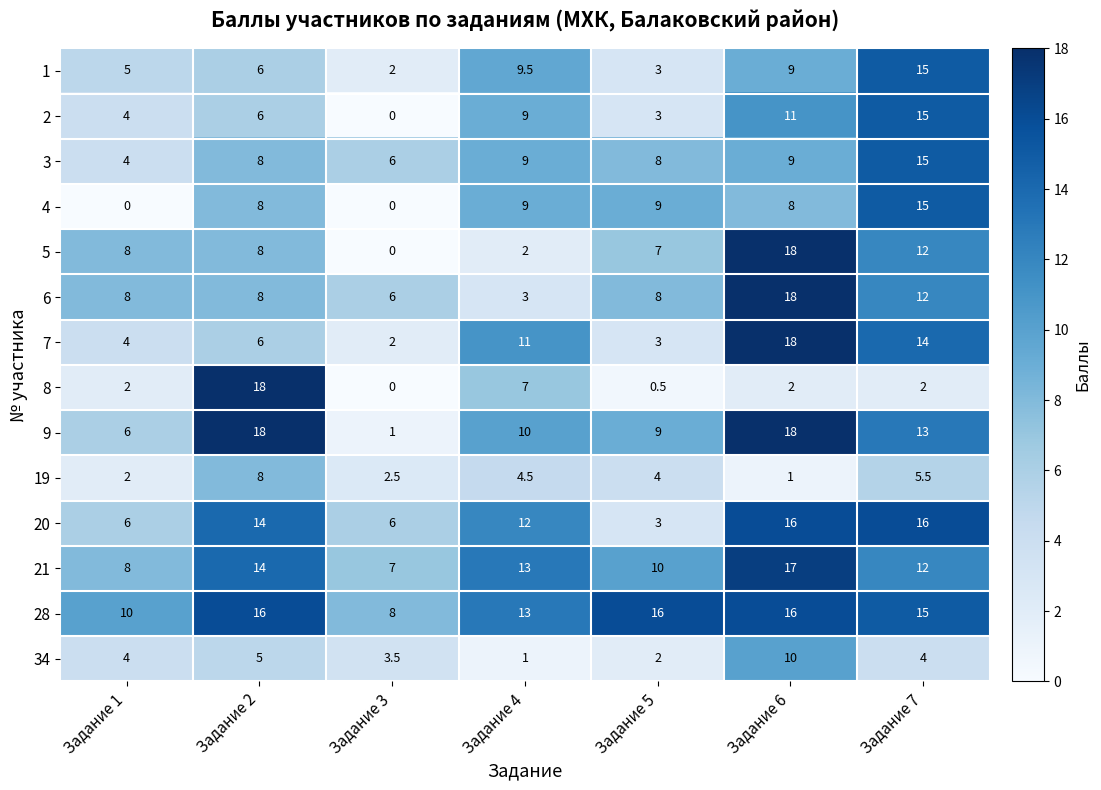

How many series are shown in this chart?

14